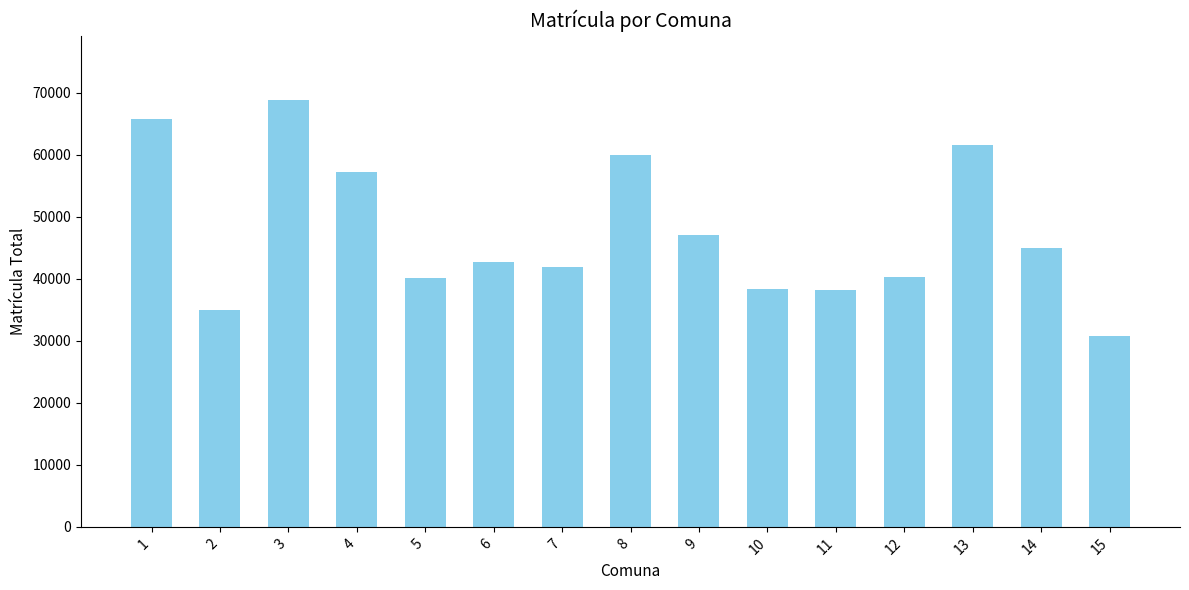

The chart shows a value of 59992 at 8. True or false?

True